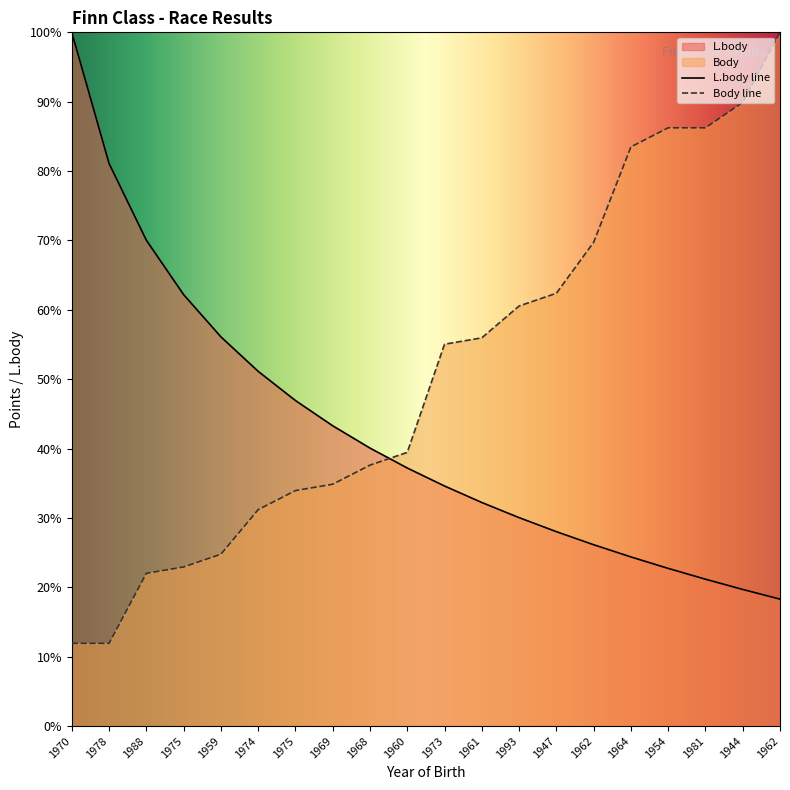

Count the number of data series in this chart.

2